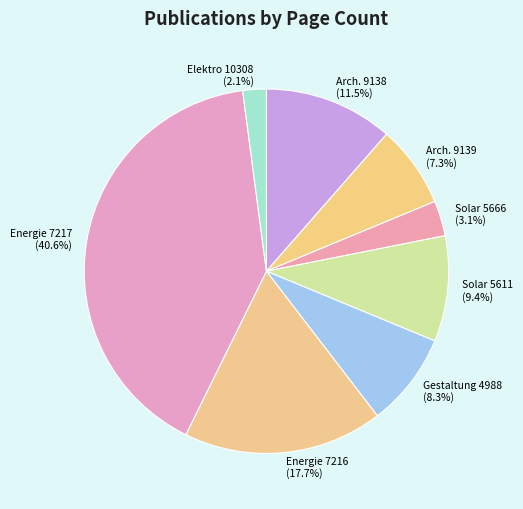

Rank the categories by value from lowest to highest.

Elektro 10308 (2.1%), Solar 5666 (3.1%), Arch. 9139 (7.3%), Gestaltung 4988 (8.3%), Solar 5611 (9.4%), Arch. 9138 (11.5%), Energie 7216 (17.7%), Energie 7217 (40.6%)